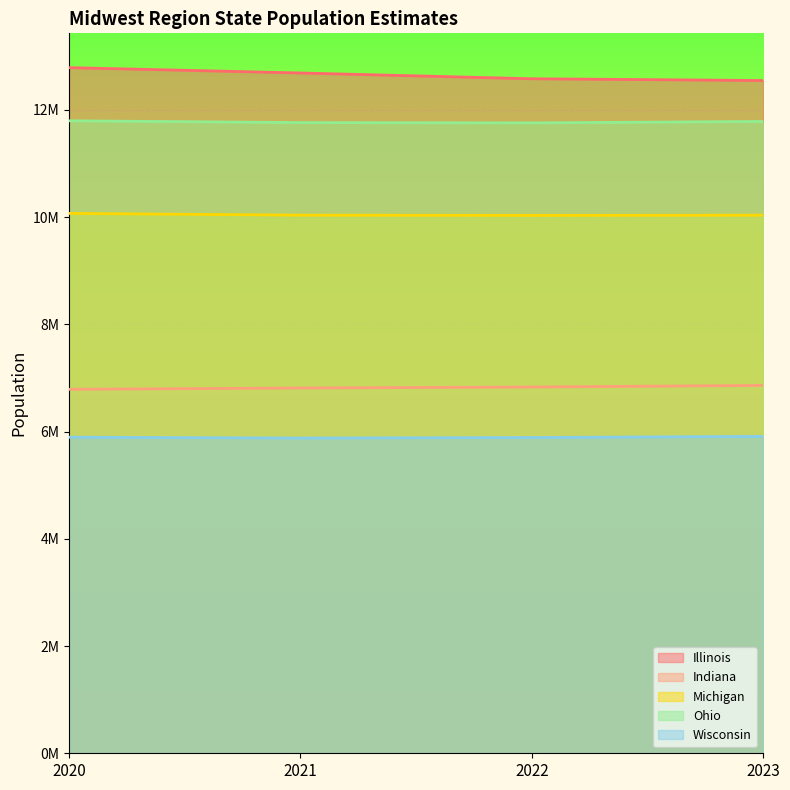

What is the sum of all Indiana values?

27.3